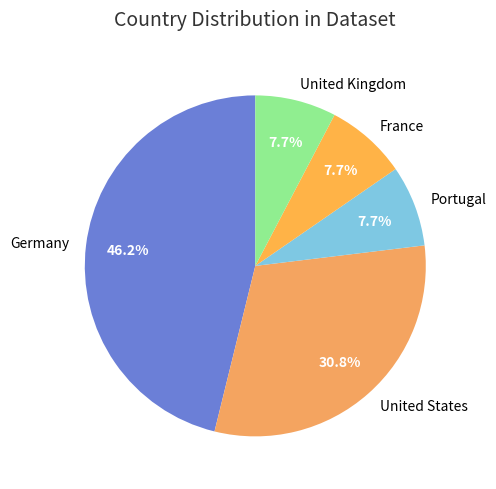

What percentage do United Kingdom and Portugal together represent?

15.4%